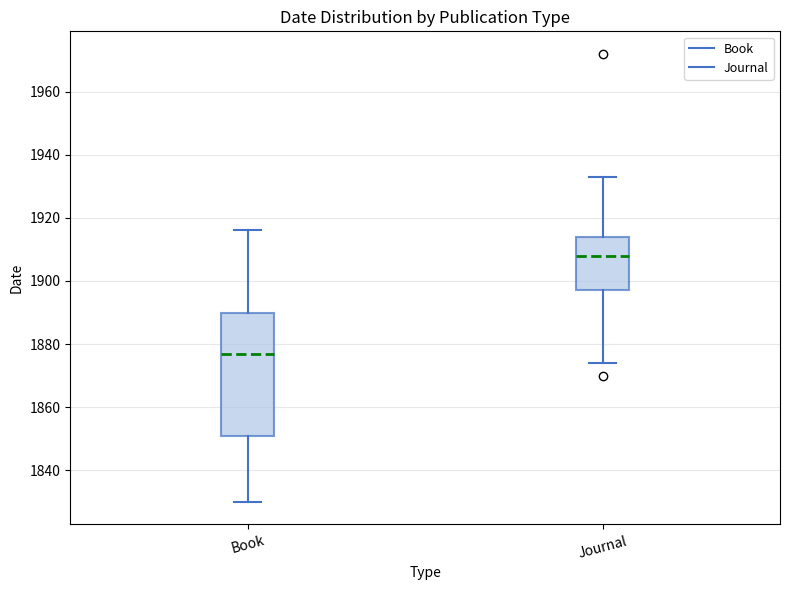

Reading left to right, read every box against the y-axis: the position of its median line, the range the box covers, and the ends of its whiskers. The values are not printed on the chart, so give them approximately, as read against the axis.

Book: median 1878, box 1852 to 1890, whiskers 1830 to 1916
Journal: median 1908, box 1898 to 1914, whiskers 1874 to 1934